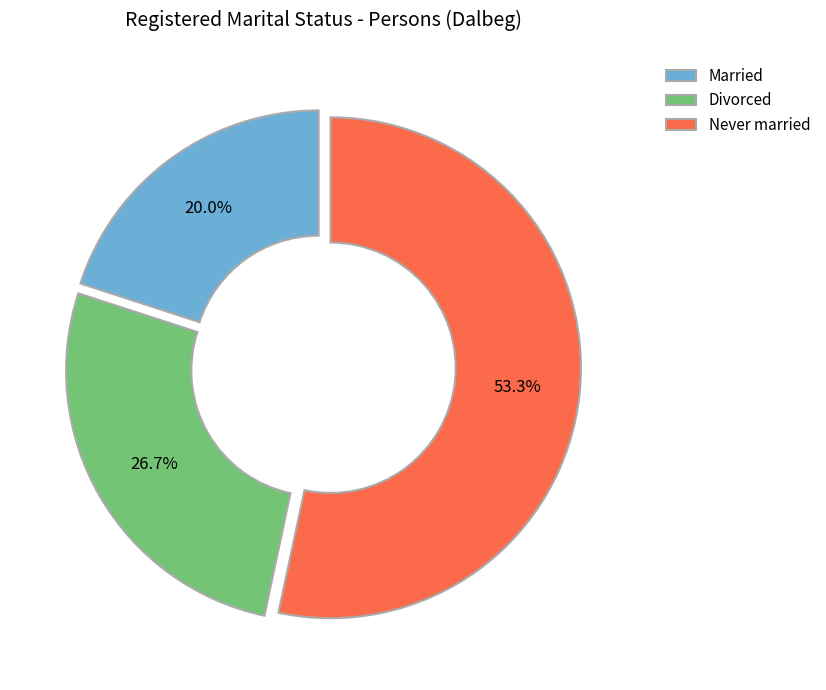

What percentage do Married and Divorced together represent?

46.7%